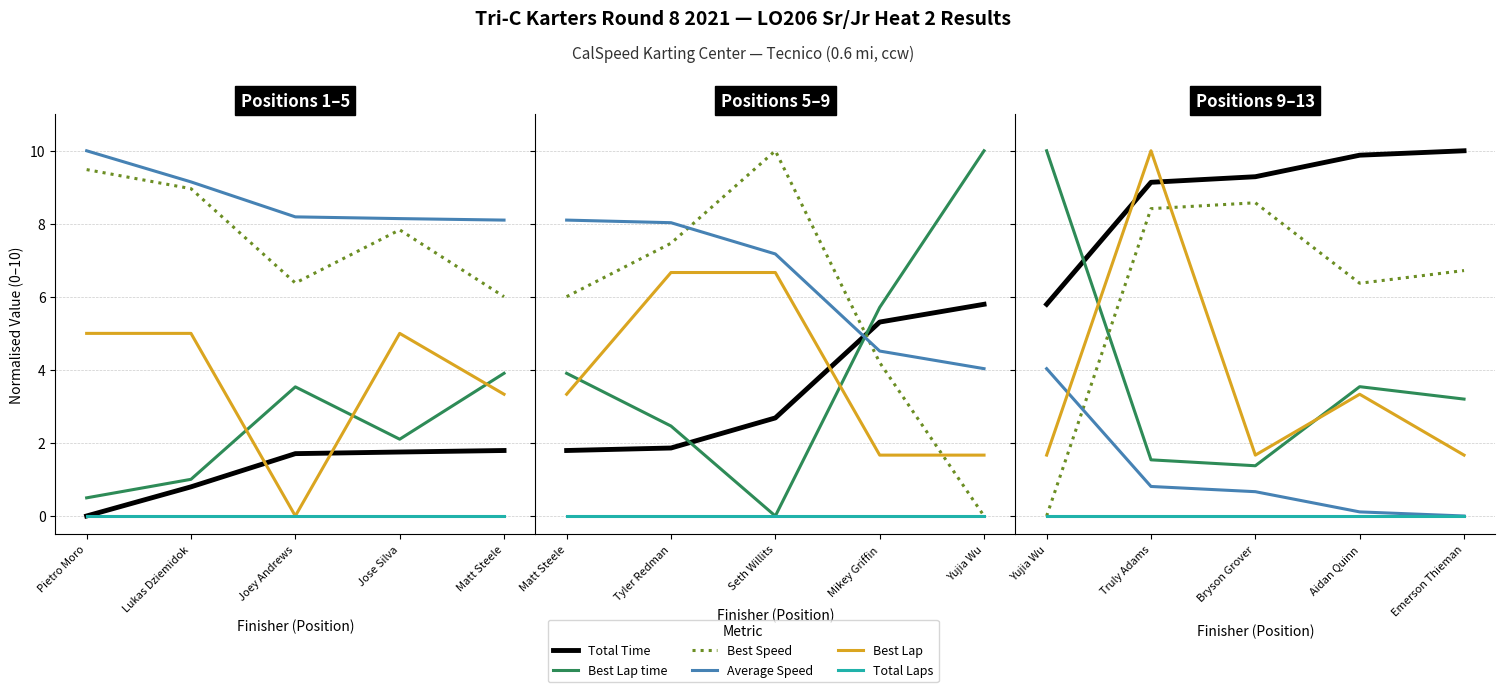

List the labels in order of Total Laps value, largest first.

Yujia Wu, Truly Adams, Bryson Grover, Aidan Quinn, Emerson Thieman